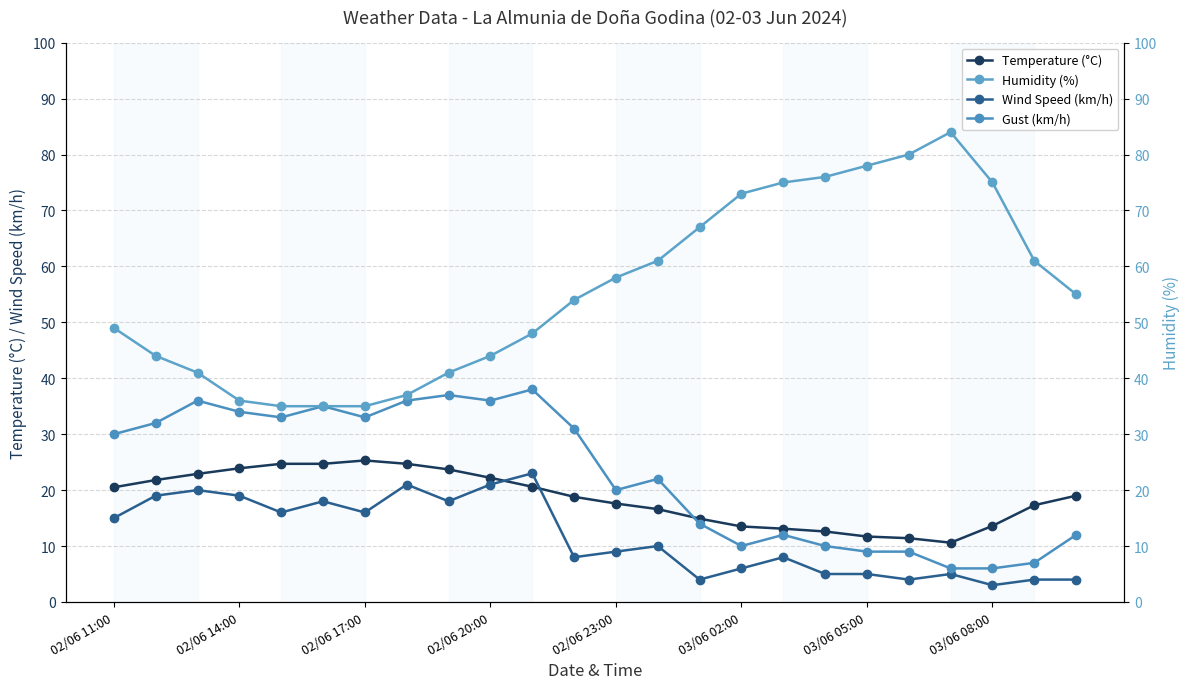

True or false: Gust (km/h) has a value of 1.2 at 03/06 08:00.

False